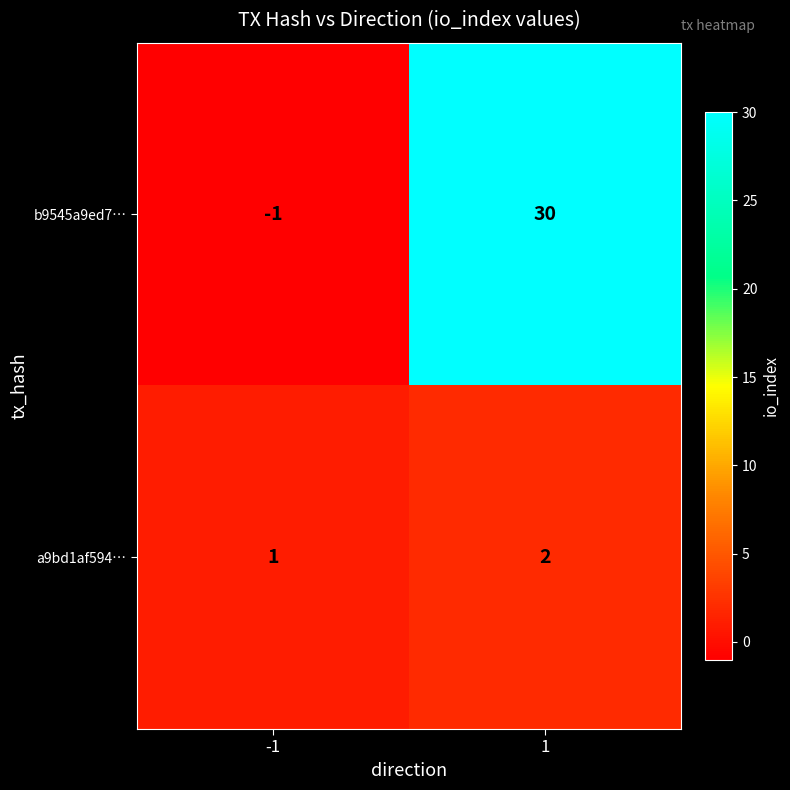

Rank the series by their maximum value, from highest to lowest.

b9545a9ed7…, a9bd1af594…